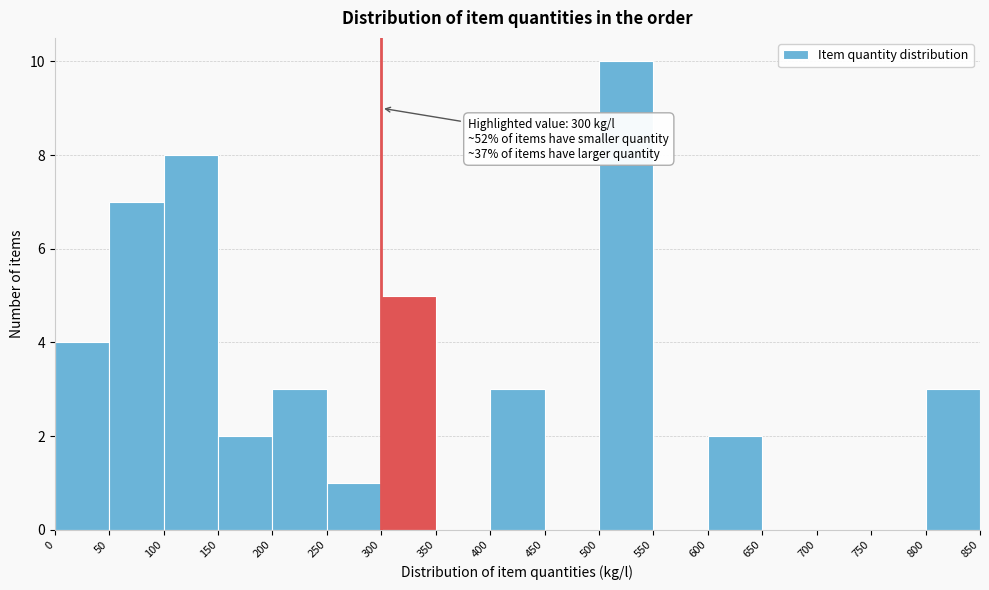

Which range on the x-axis has the tallest bar?

500 to 550